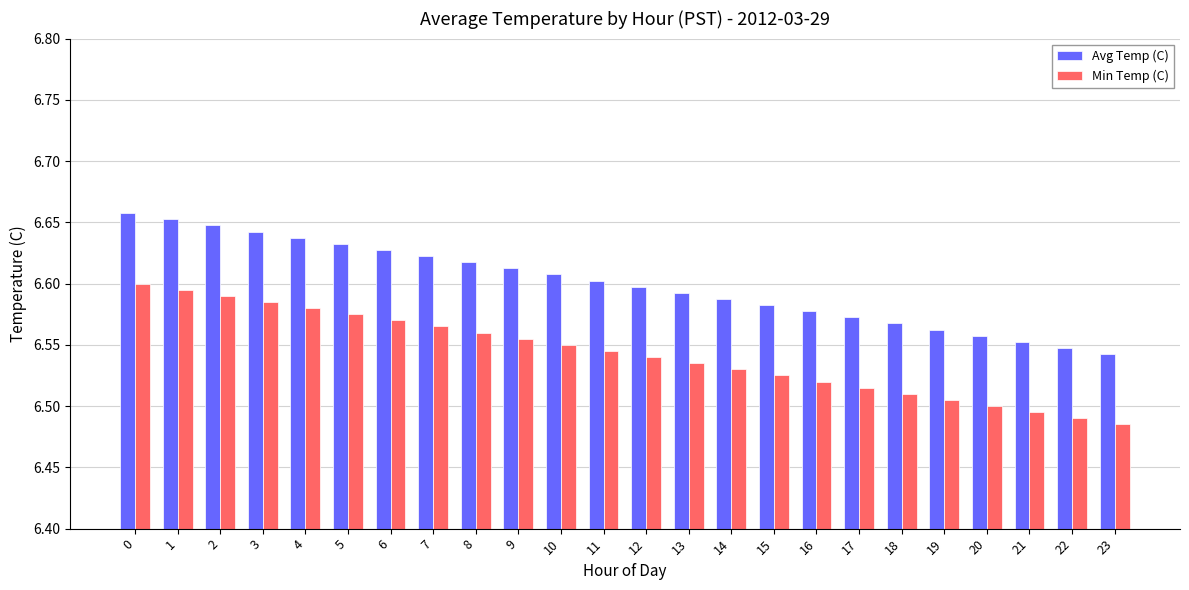

What is the total value across all series at 8?

13.2